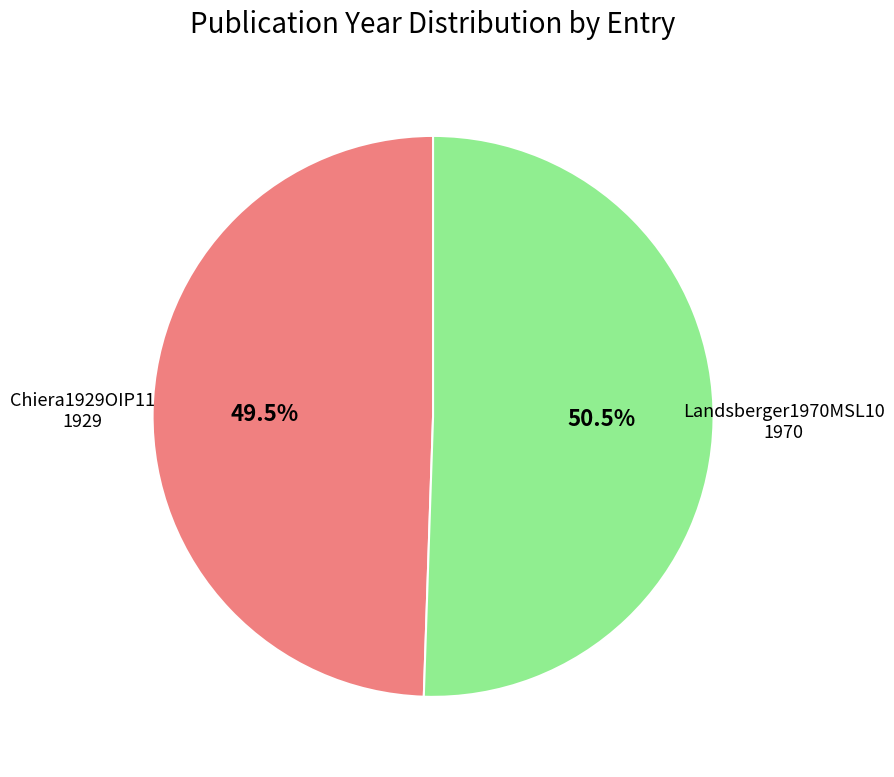

Combined, do Chiera1929OIP11 and Landsberger1970MSL10 account for over 50%?

Yes